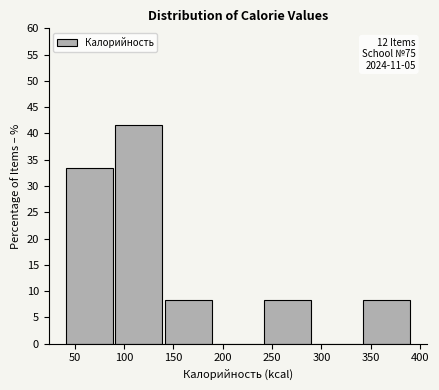

Over which range of the x-axis is the bar tallest?

90 to 140